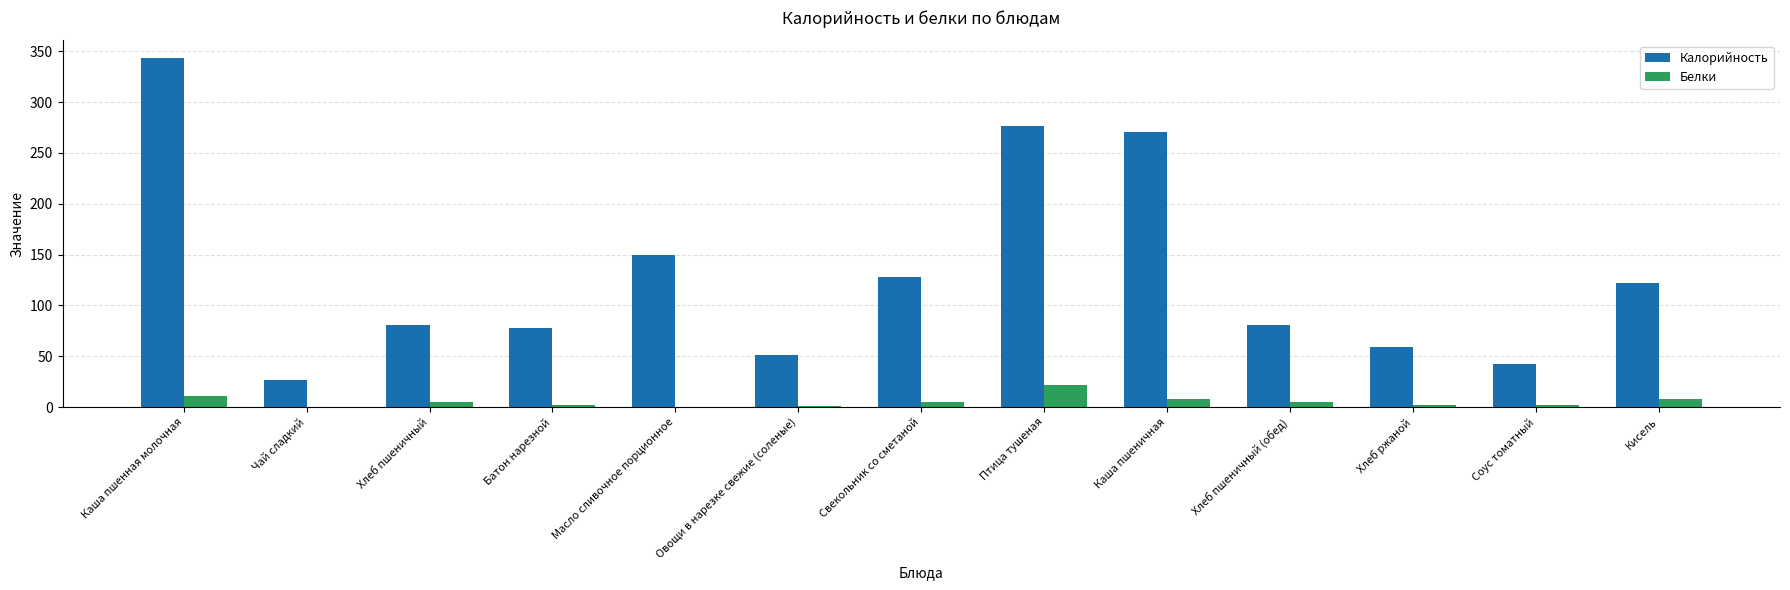

Which series changed the most between Батон нарезной and Соус томатный?

Калорийность